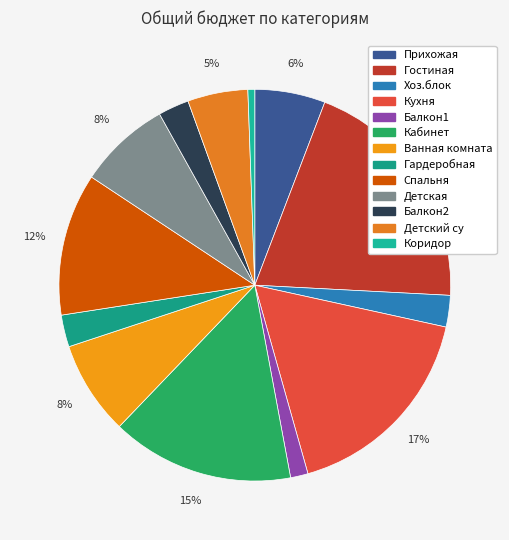

Is it true that Детский су is 1% of the pie?

False